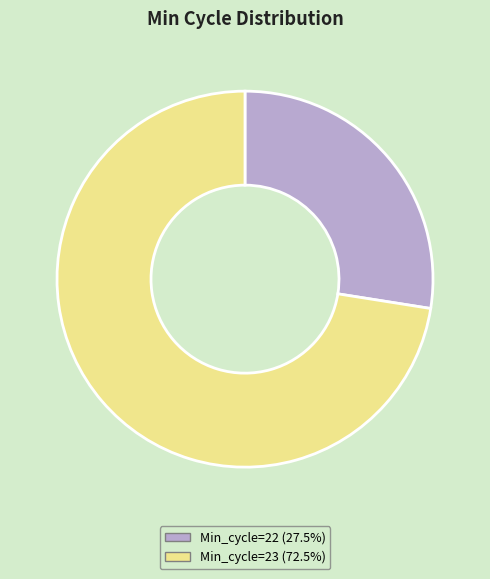

Does Min_cycle=22 (27.5%) account for over 50% of the chart?

No